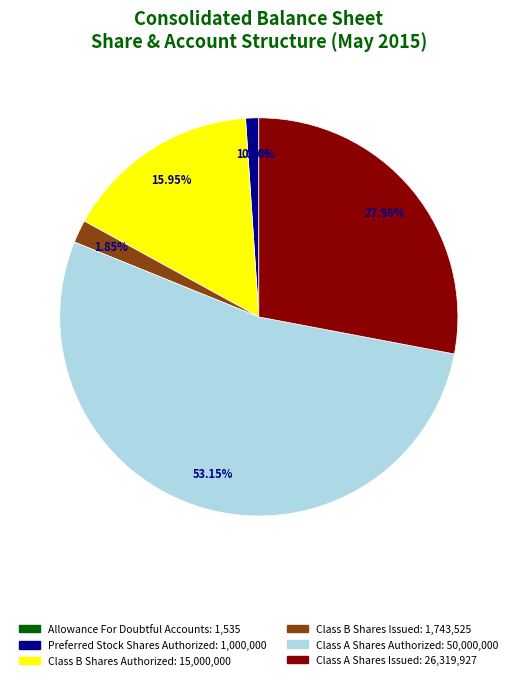

True or false: Class A Shares Authorized accounts for 67% of the total.

False